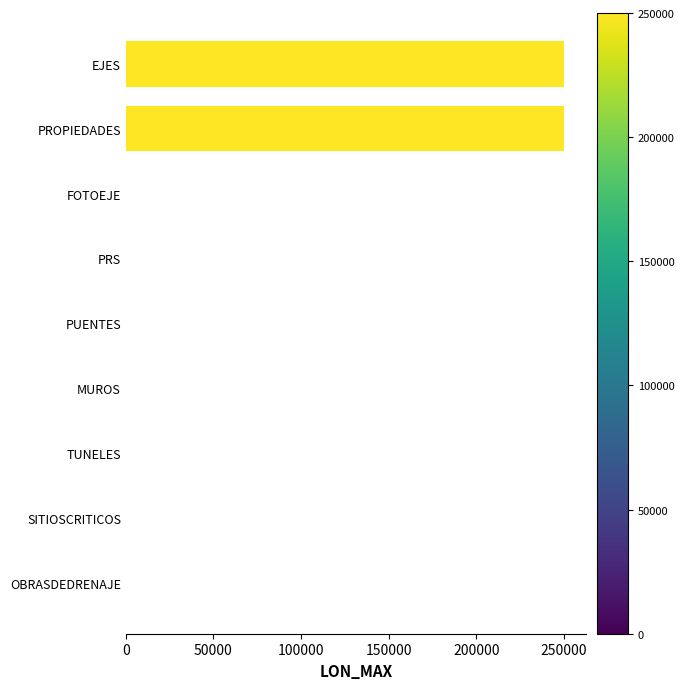

The value at PROPIEDADES is 446475. True or false?

False